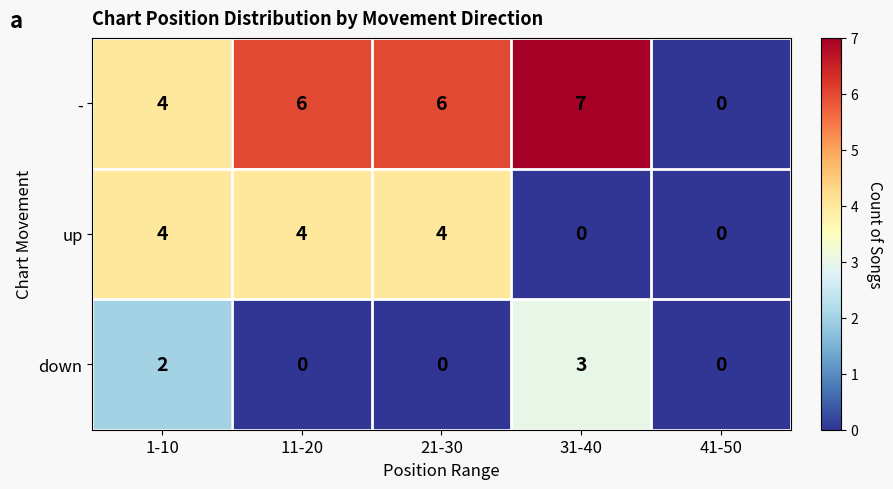

At which label is - closest to 3?

1-10